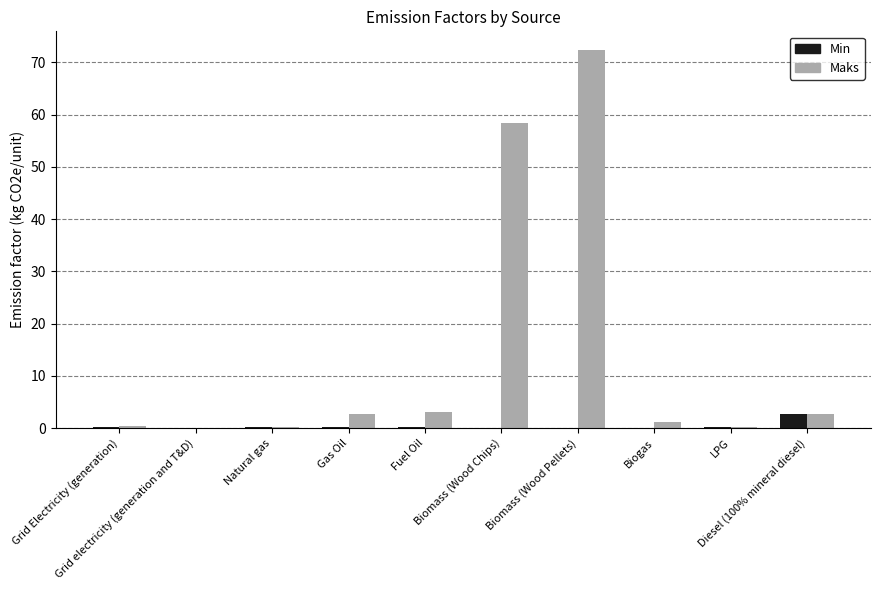

What are all the series names shown in the legend?

Min, Maks